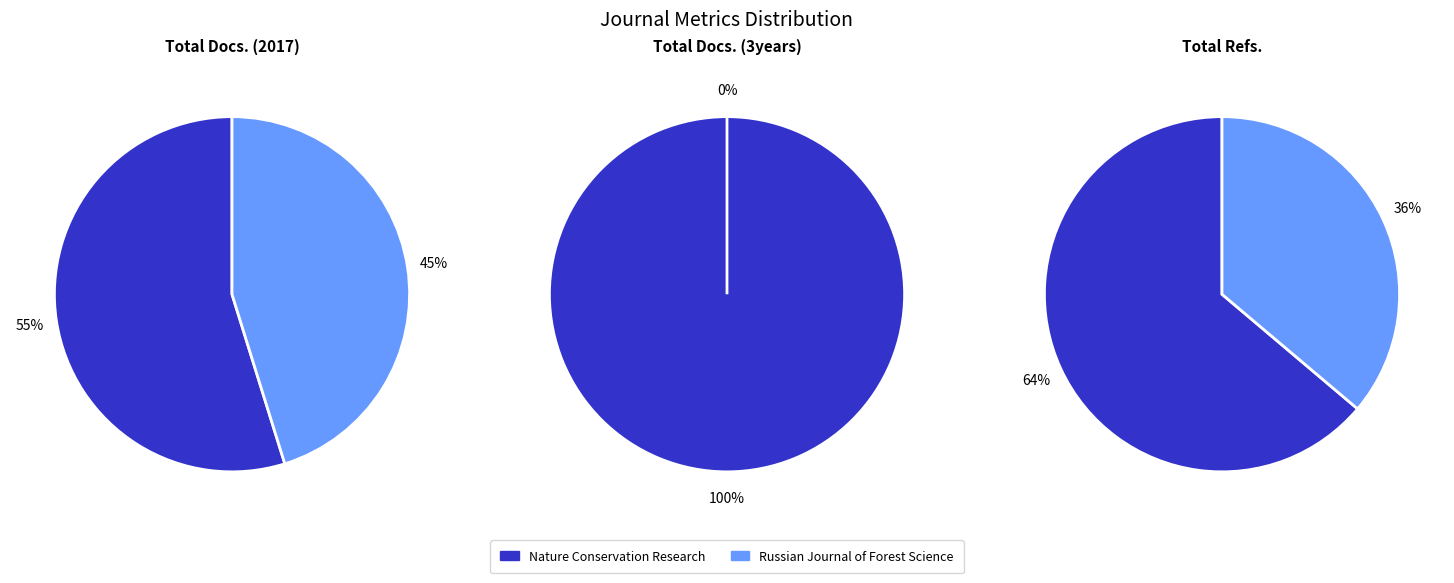

Rank the categories by Total Docs. (2017) value from highest to lowest.

Nature Conservation Research, Russian Journal of Forest Science